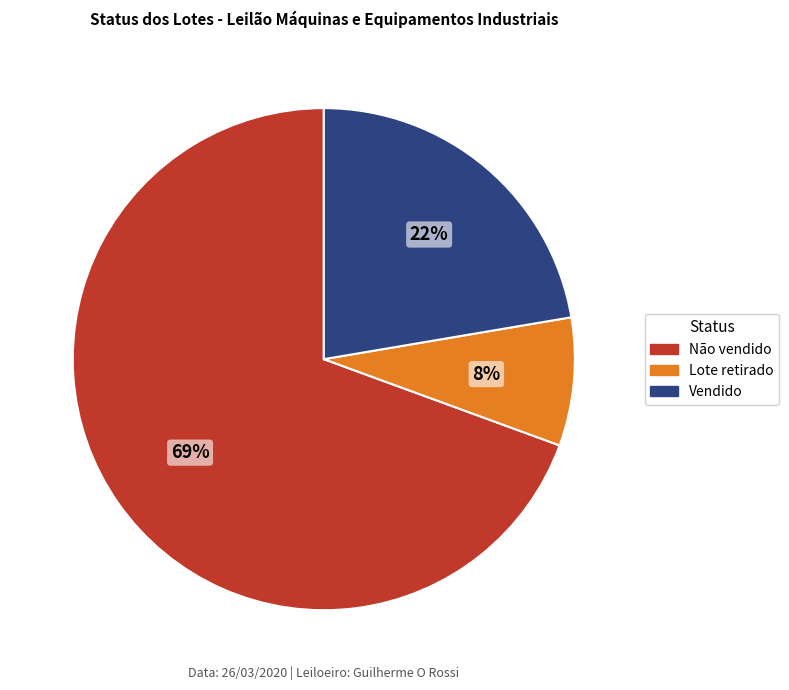

True or false: Vendido accounts for 22% of the total.

True